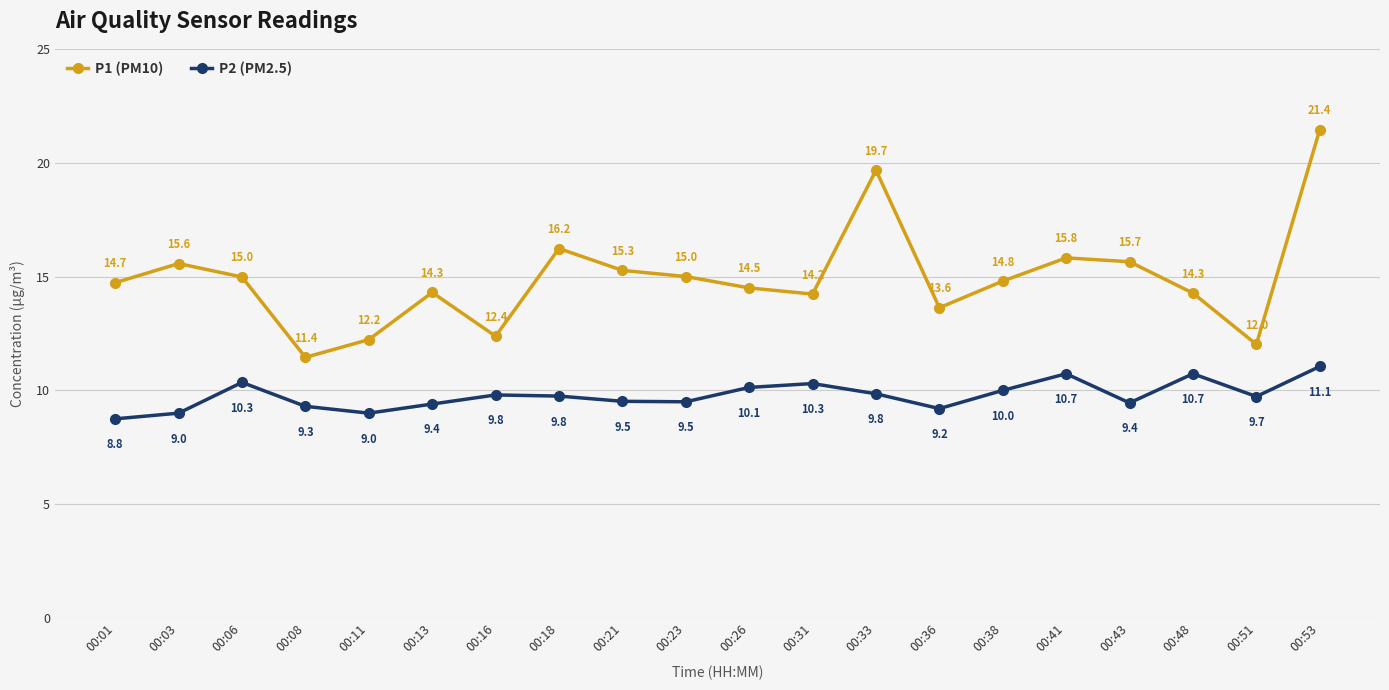

True or false: P2 (PM2.5) and P1 (PM10) cross at least once.

False